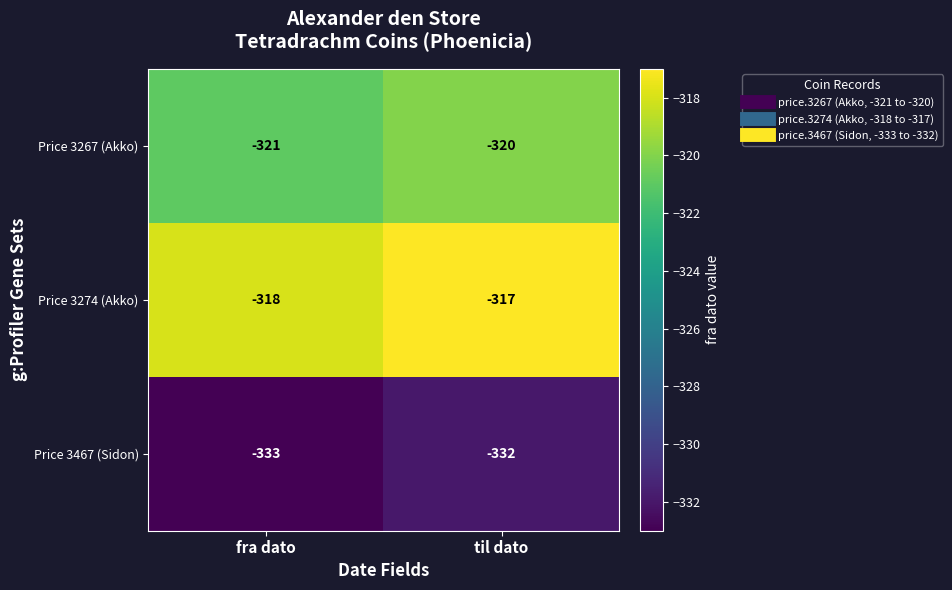

What is the difference between the highest and lowest values at fra dato?

15